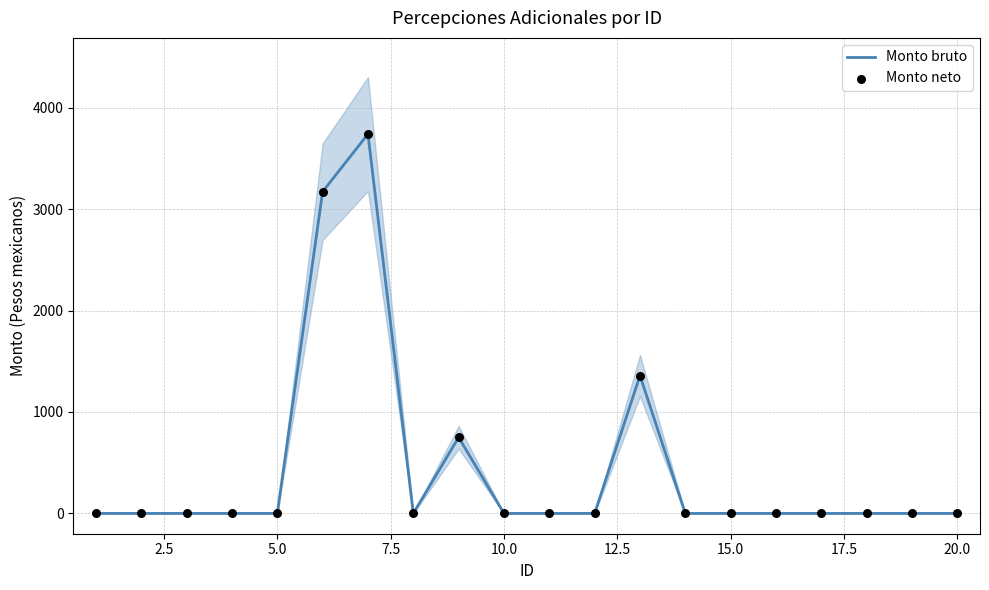

What are all the series names shown in the legend?

Monto bruto, Monto neto